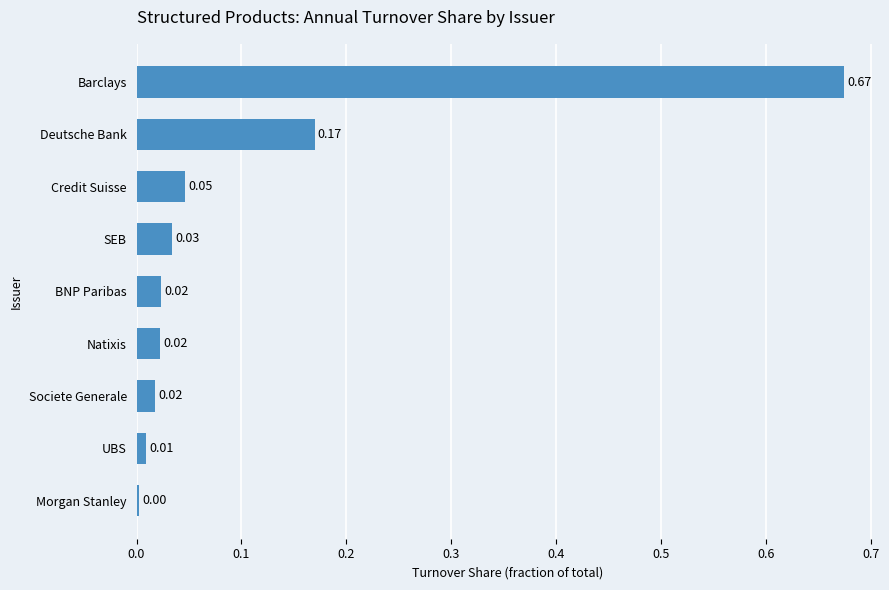

Which category has the highest value across all series?

Barclays